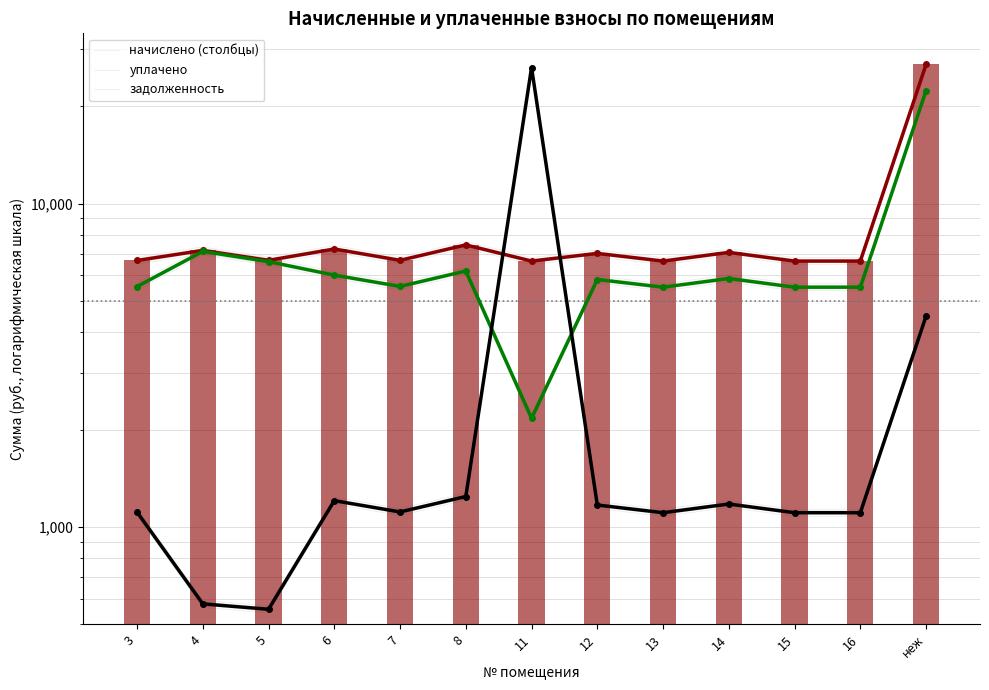

How many distinct data groups are displayed?

3